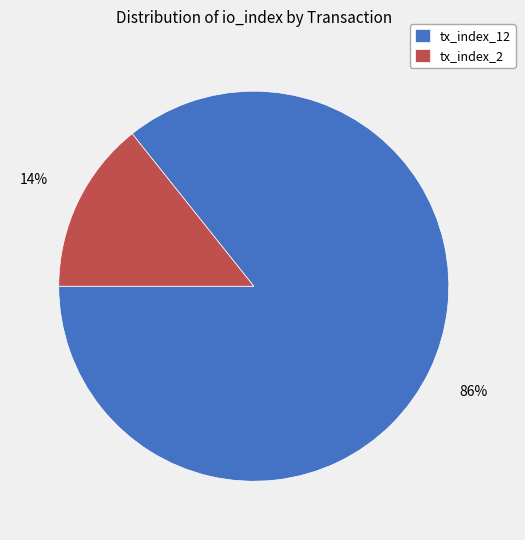

To the nearest percent, what is the average slice percentage?

50%